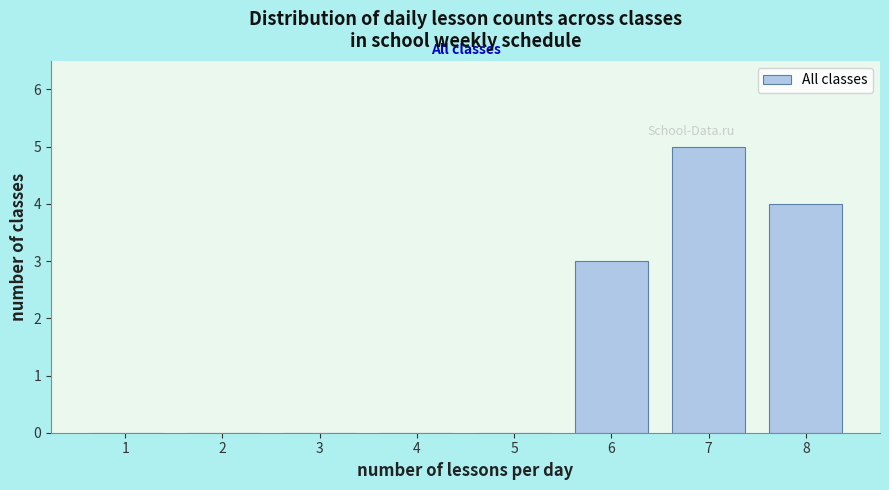

Reading left to right, list all the values displayed in this chart.

1=0	2=0	3=0	4=0	5=0	6=3	7=5	8=4